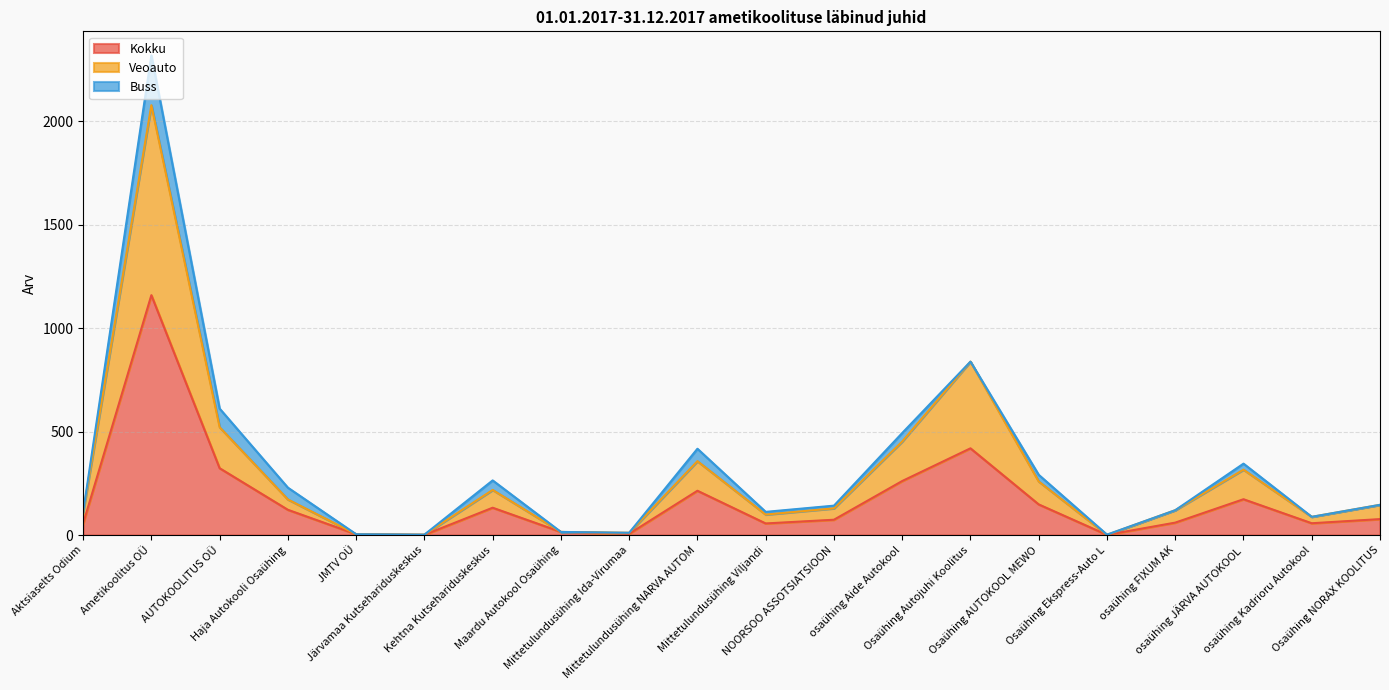

True or false: Veoauto and Kokku cross at least once.

False